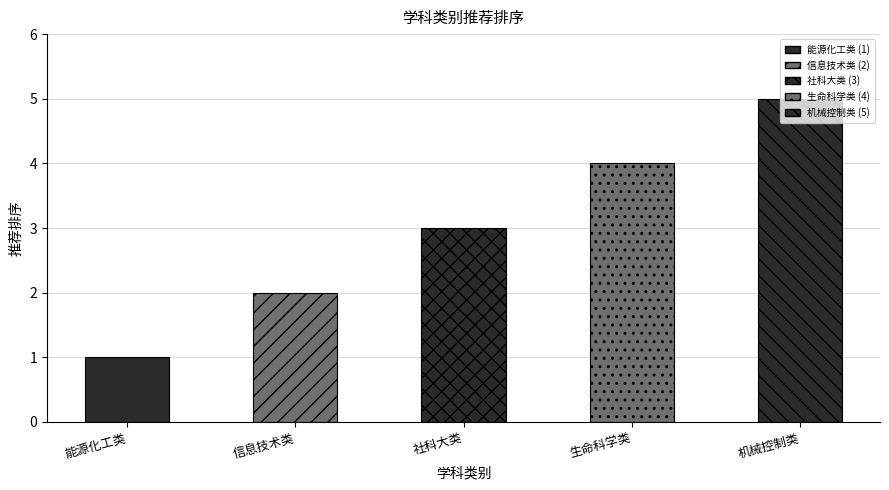

What is the approximate value at 机械控制类?

5